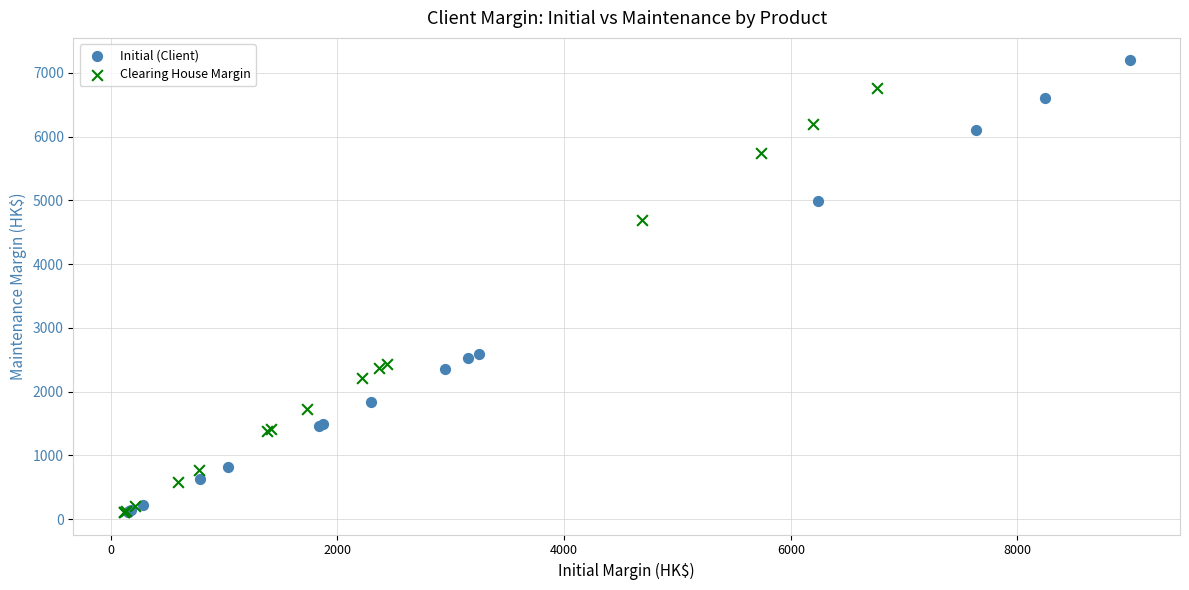

Which series has the largest Y range (max minus min)?

Initial (Client)